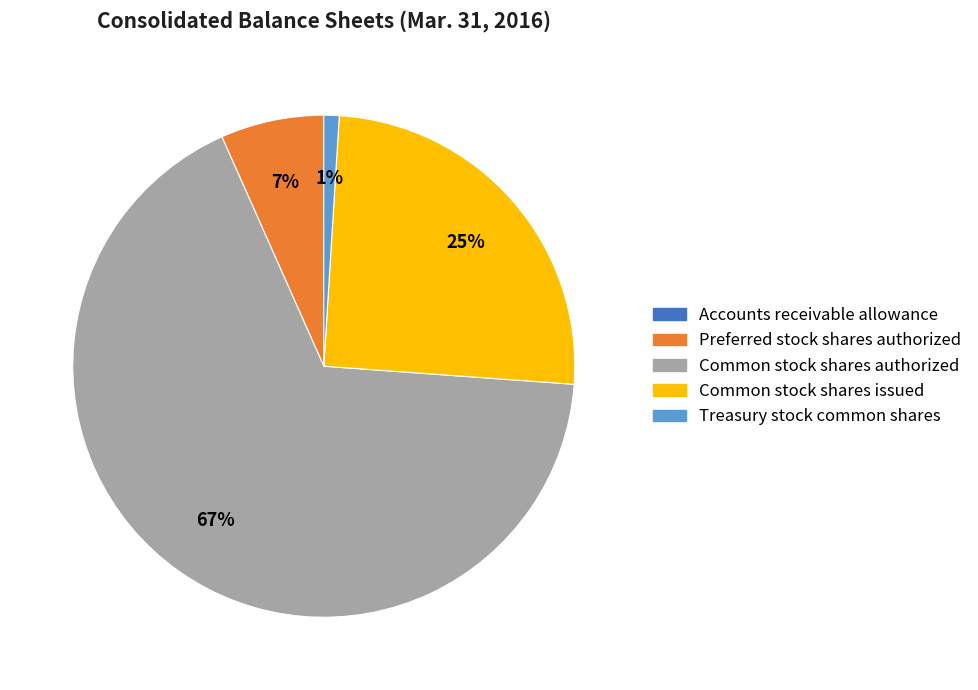

Which has a higher value, Treasury stock common shares or Common stock shares authorized?

Common stock shares authorized